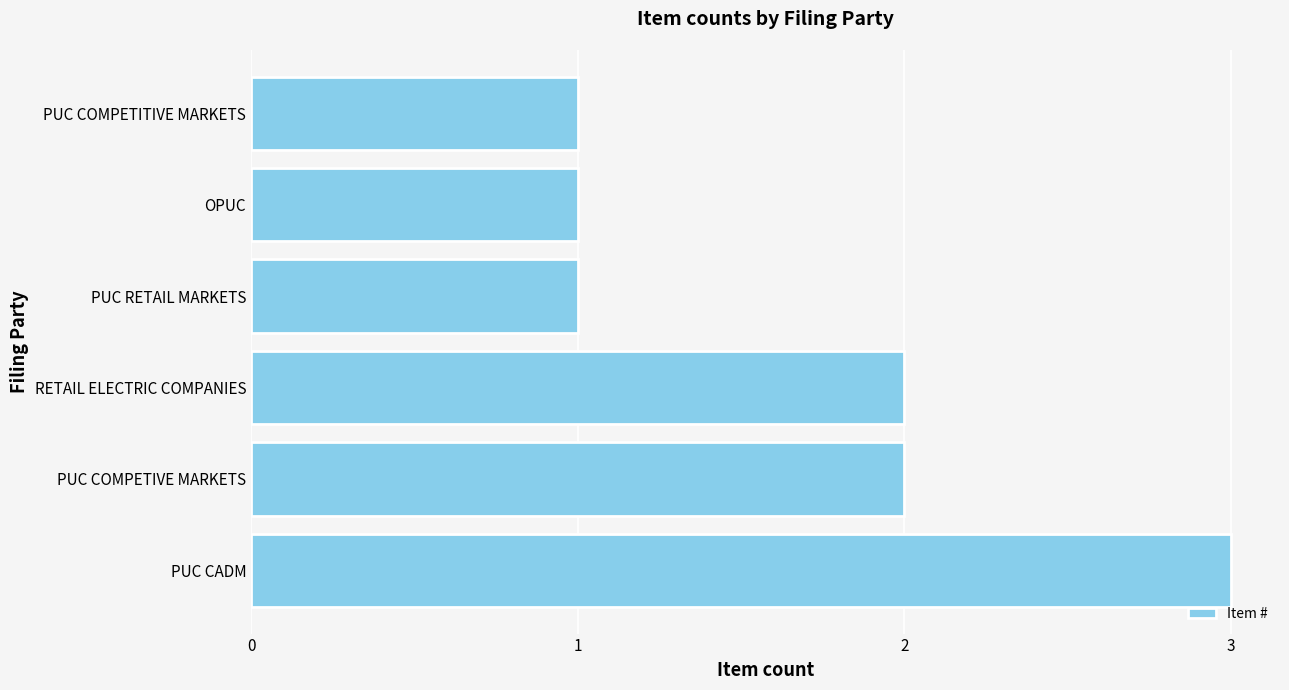

The value at PUC COMPETITIVE MARKETS is 1. True or false?

True